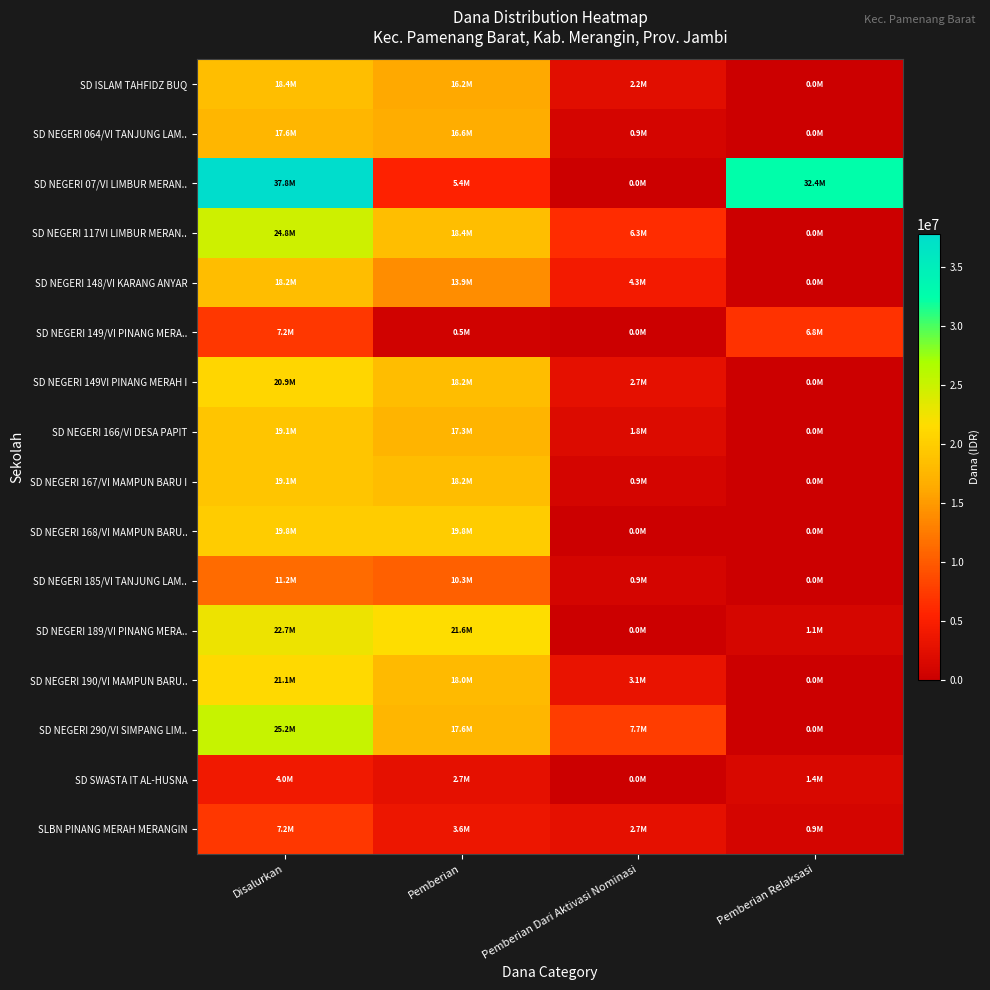

Reading left to right, what are all the values shown in this chart?

SD ISLAM TAHFIDZ BUQ: Disalurkan=18450000	Pemberian=16200000	Pemberian Dari Aktivasi Nominasi=2250000	Pemberian Relaksasi=0
SD NEGERI 064/VI TANJUNG LAM..: Disalurkan=17550000	Pemberian=16650000	Pemberian Dari Aktivasi Nominasi=900000	Pemberian Relaksasi=0
SD NEGERI 07/VI LIMBUR MERAN..: Disalurkan=37800000	Pemberian=5400000	Pemberian Dari Aktivasi Nominasi=0	Pemberian Relaksasi=32400000
SD NEGERI 117VI LIMBUR MERAN..: Disalurkan=24750000	Pemberian=18450000	Pemberian Dari Aktivasi Nominasi=6300000	Pemberian Relaksasi=0
SD NEGERI 148/VI KARANG ANYAR: Disalurkan=18225000	Pemberian=13950000	Pemberian Dari Aktivasi Nominasi=4275000	Pemberian Relaksasi=0
SD NEGERI 149/VI PINANG MERA..: Disalurkan=7200000	Pemberian=450000	Pemberian Dari Aktivasi Nominasi=0	Pemberian Relaksasi=6750000
SD NEGERI 149VI PINANG MERAH I: Disalurkan=20925000	Pemberian=18225000	Pemberian Dari Aktivasi Nominasi=2700000	Pemberian Relaksasi=0
SD NEGERI 166/VI DESA PAPIT: Disalurkan=19125000	Pemberian=17325000	Pemberian Dari Aktivasi Nominasi=1800000	Pemberian Relaksasi=0
SD NEGERI 167/VI MAMPUN BARU I: Disalurkan=19125000	Pemberian=18225000	Pemberian Dari Aktivasi Nominasi=900000	Pemberian Relaksasi=0
SD NEGERI 168/VI MAMPUN BARU..: Disalurkan=19800000	Pemberian=19800000	Pemberian Dari Aktivasi Nominasi=0	Pemberian Relaksasi=0
SD NEGERI 185/VI TANJUNG LAM..: Disalurkan=11250000	Pemberian=10350000	Pemberian Dari Aktivasi Nominasi=900000	Pemberian Relaksasi=0
SD NEGERI 189/VI PINANG MERA..: Disalurkan=22725000	Pemberian=21600000	Pemberian Dari Aktivasi Nominasi=0	Pemberian Relaksasi=1125000
SD NEGERI 190/VI MAMPUN BARU..: Disalurkan=21150000	Pemberian=18000000	Pemberian Dari Aktivasi Nominasi=3150000	Pemberian Relaksasi=0
SD NEGERI 290/VI SIMPANG LIM..: Disalurkan=25200000	Pemberian=17550000	Pemberian Dari Aktivasi Nominasi=7650000	Pemberian Relaksasi=0
SD SWASTA IT AL-HUSNA: Disalurkan=4050000	Pemberian=2700000	Pemberian Dari Aktivasi Nominasi=0	Pemberian Relaksasi=1350000
SLBN PINANG MERAH MERANGIN: Disalurkan=7200000	Pemberian=3600000	Pemberian Dari Aktivasi Nominasi=2700000	Pemberian Relaksasi=900000